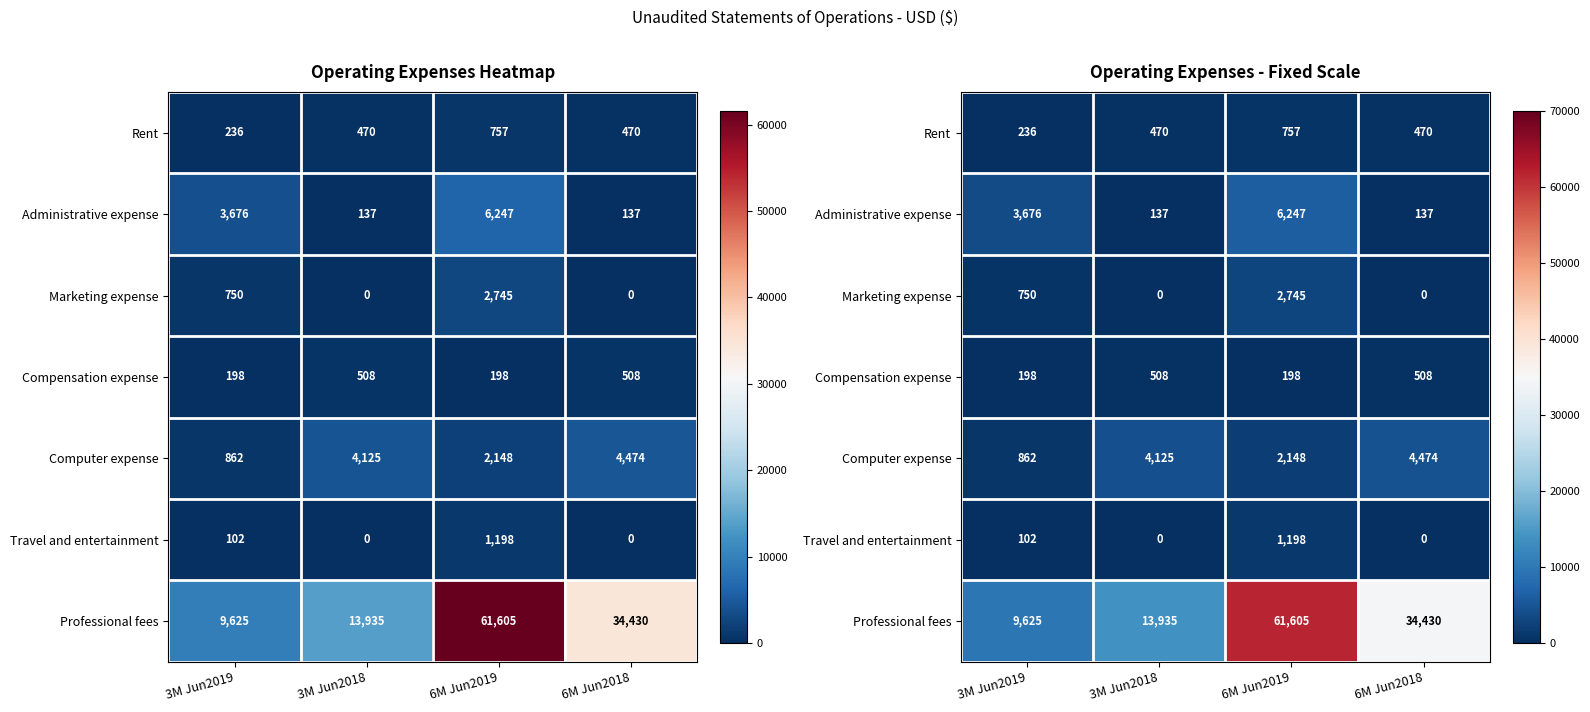

How many Compensation expense values are between 198 and 508?

4